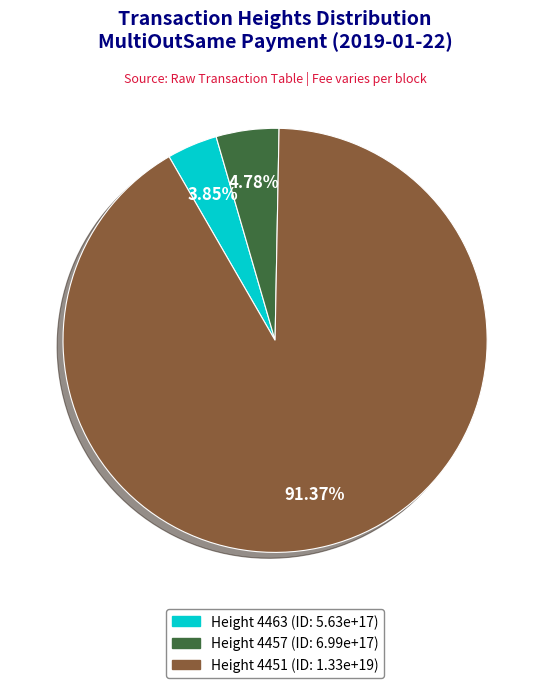

Is there any slice that represents more than half of the pie?

Yes